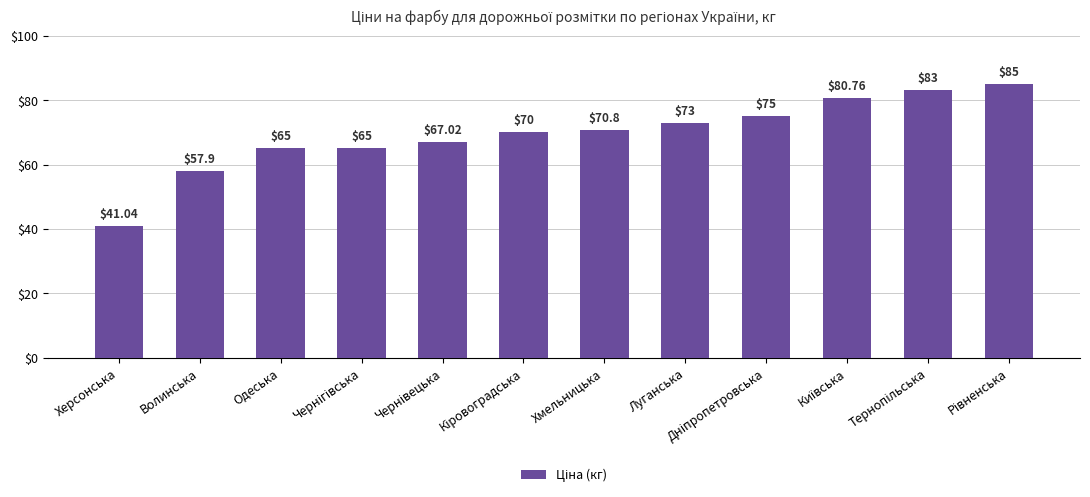

What is the label of the 1st bar from the left?

Херсонська